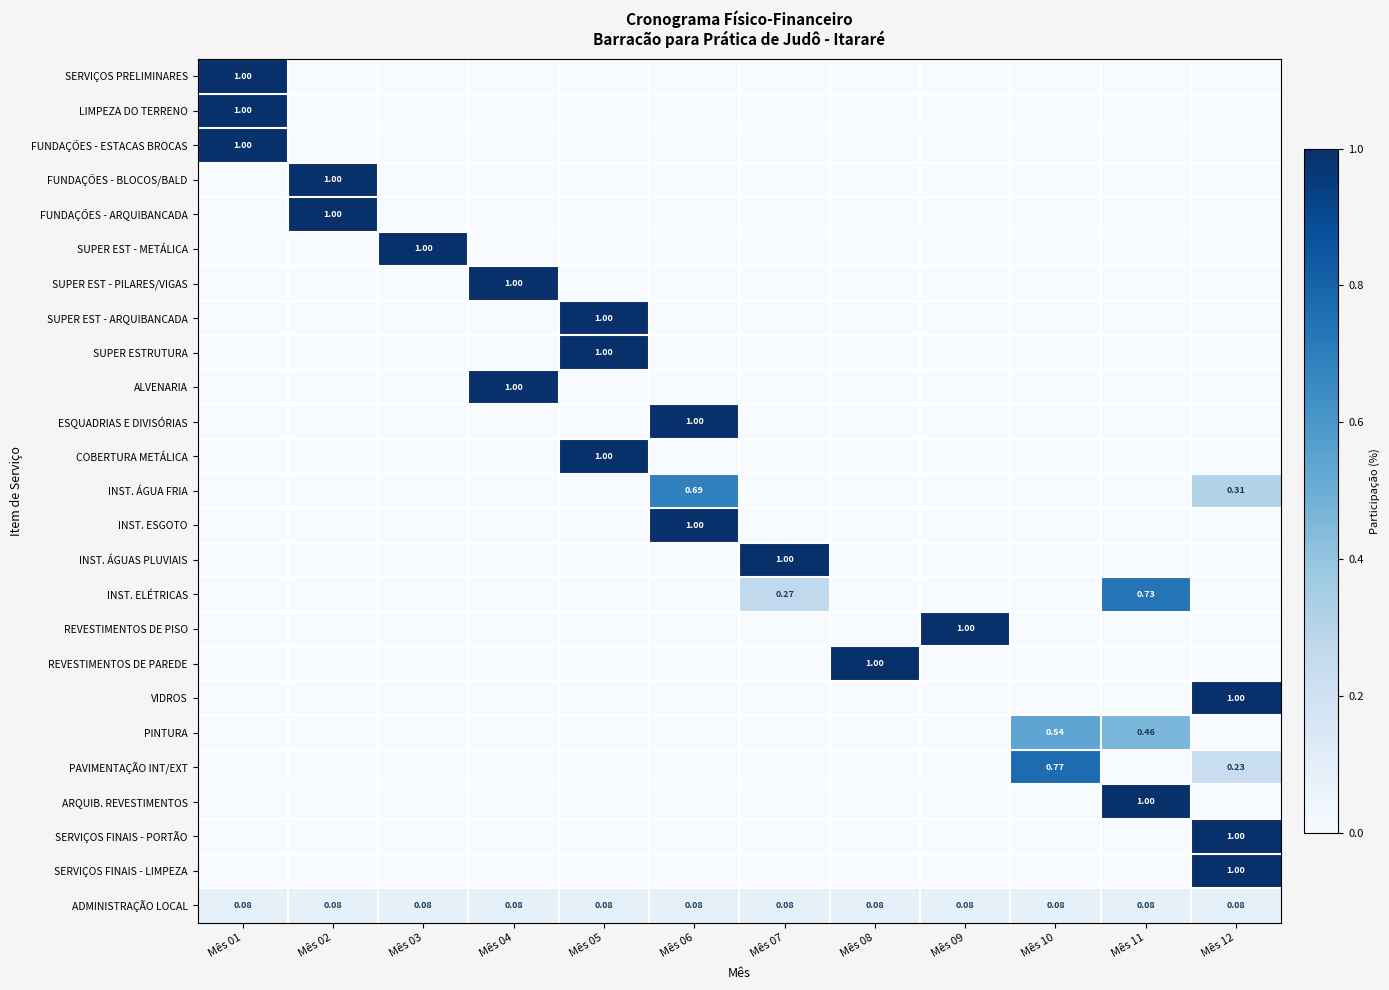

The value of VIDROS at Mês 09 is 0.5. True or false?

False